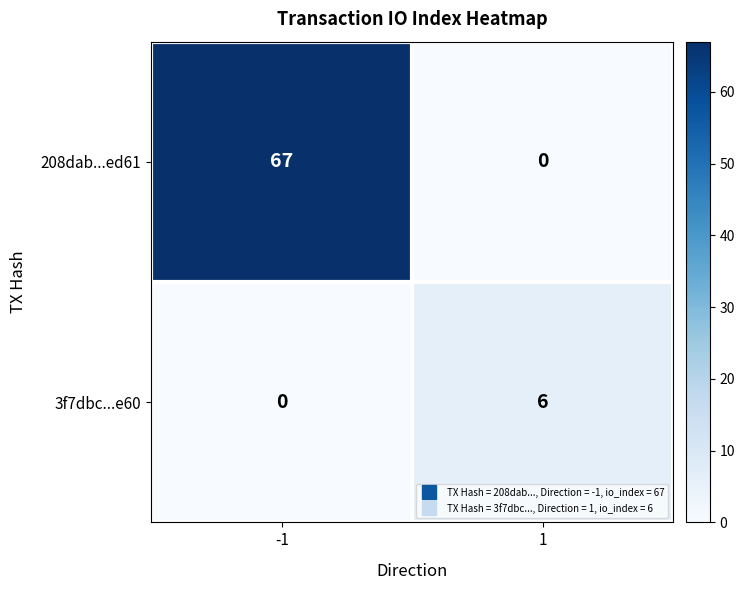

What is the spread (max minus min) of values at 1?

6